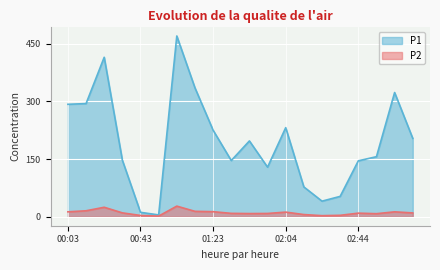

True or false: P2 has a value of 5.5 at 00:13.

False